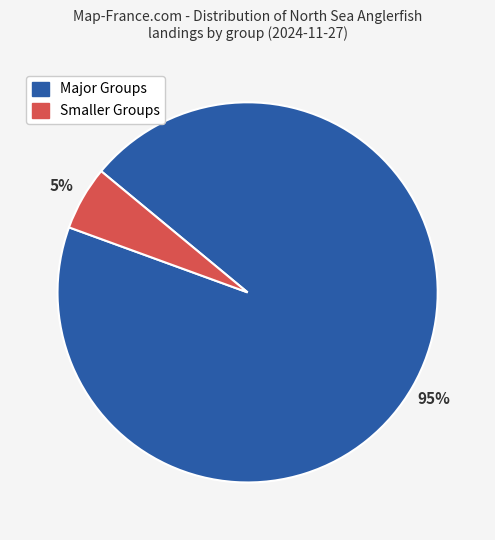

Does any single category account for the majority?

Yes